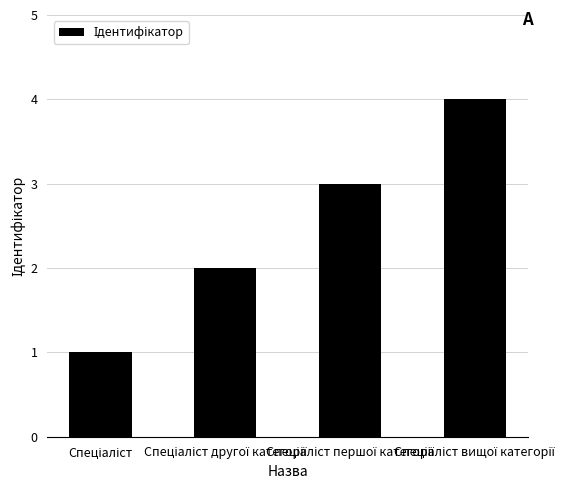

What is the sum of all values?

10